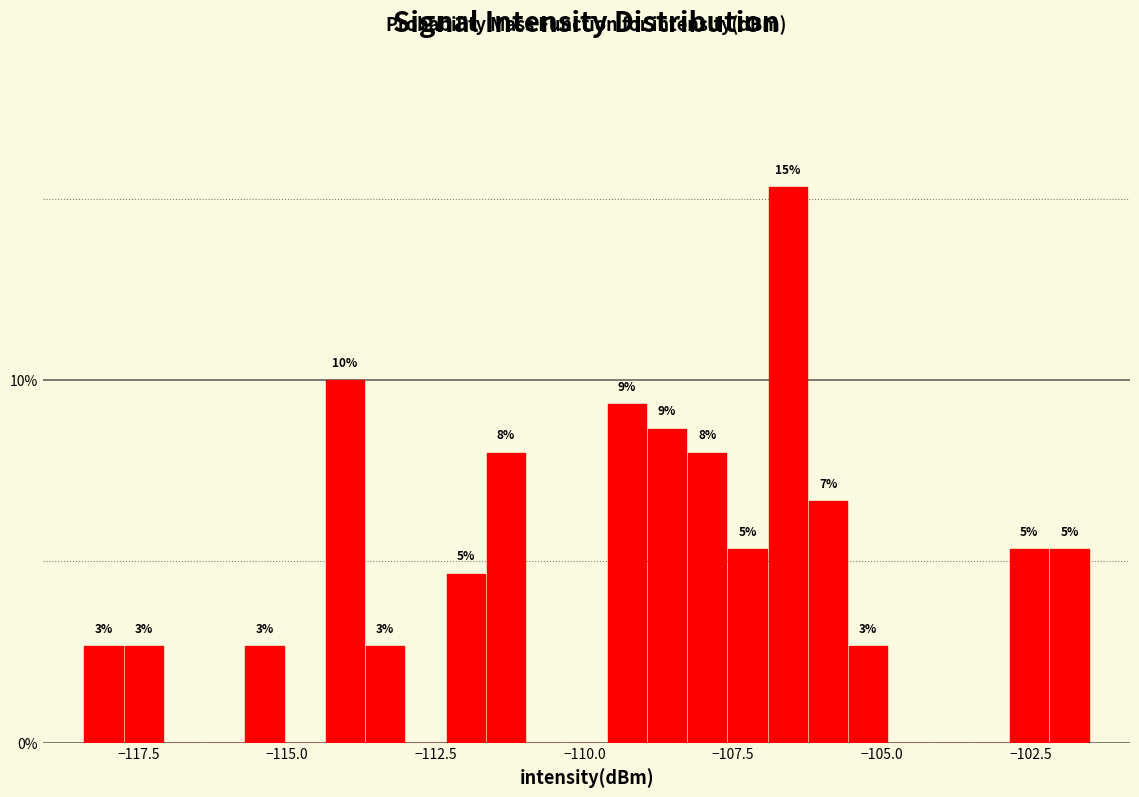

Read against the x-axis, roughly where is the centre of the tallest bar?

-106.5